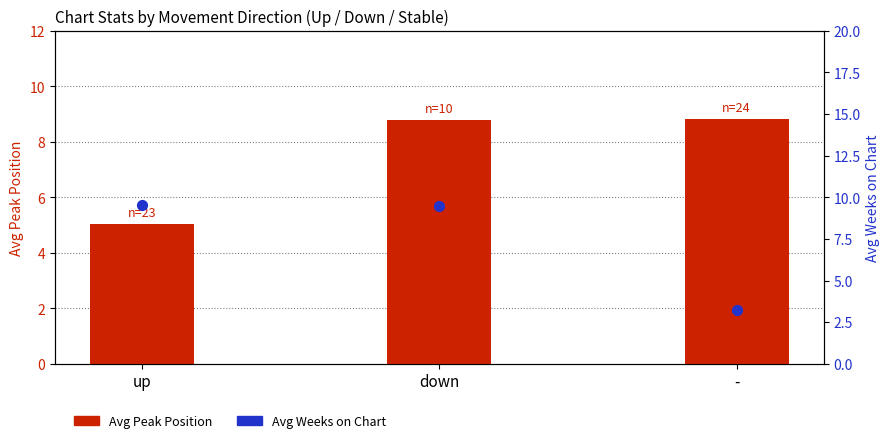

Which series has the largest total across all categories?

Avg Peak Position